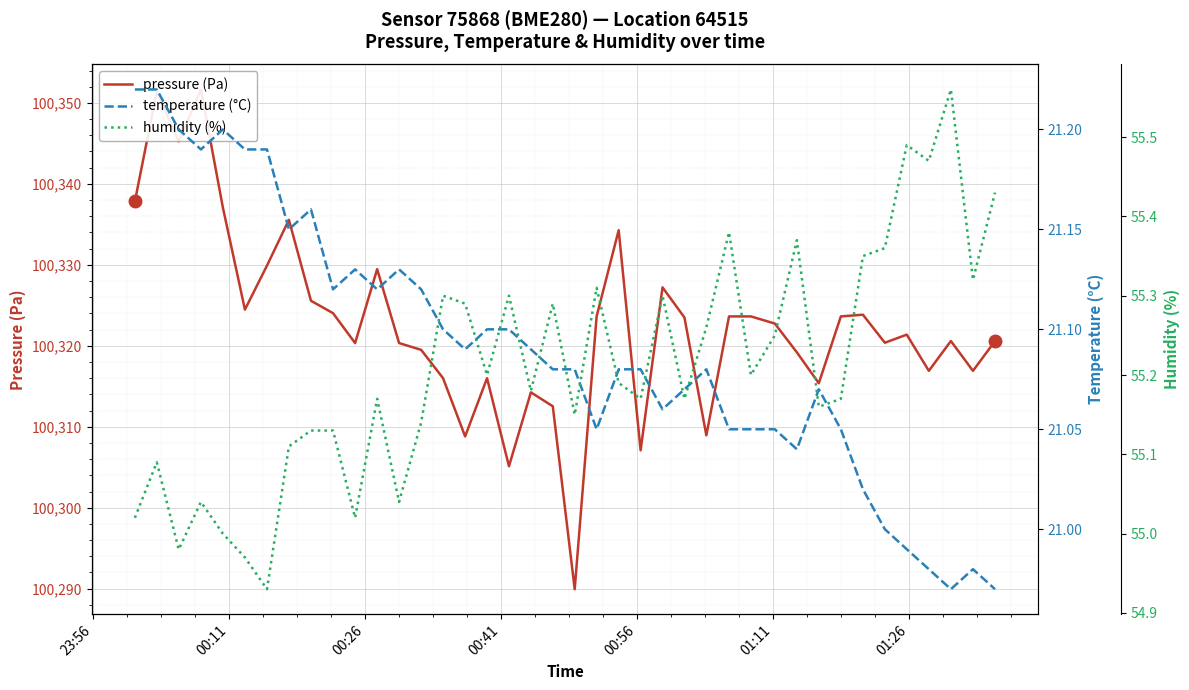

True or false: humidity (%) and pressure (Pa) cross at least once.

False